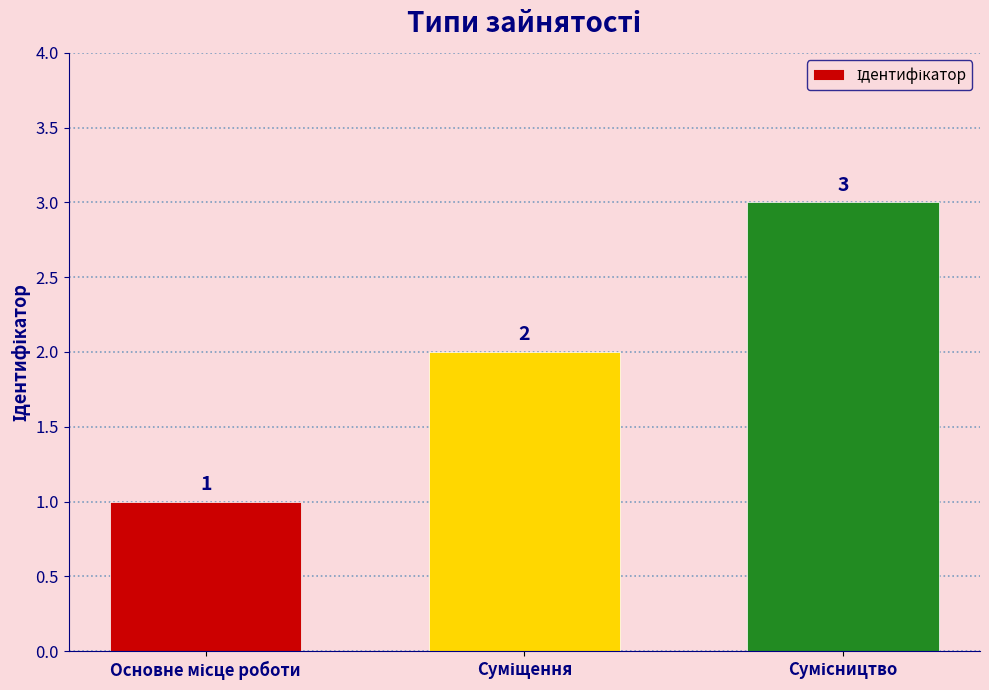

What is the maximum value shown in the chart?

3